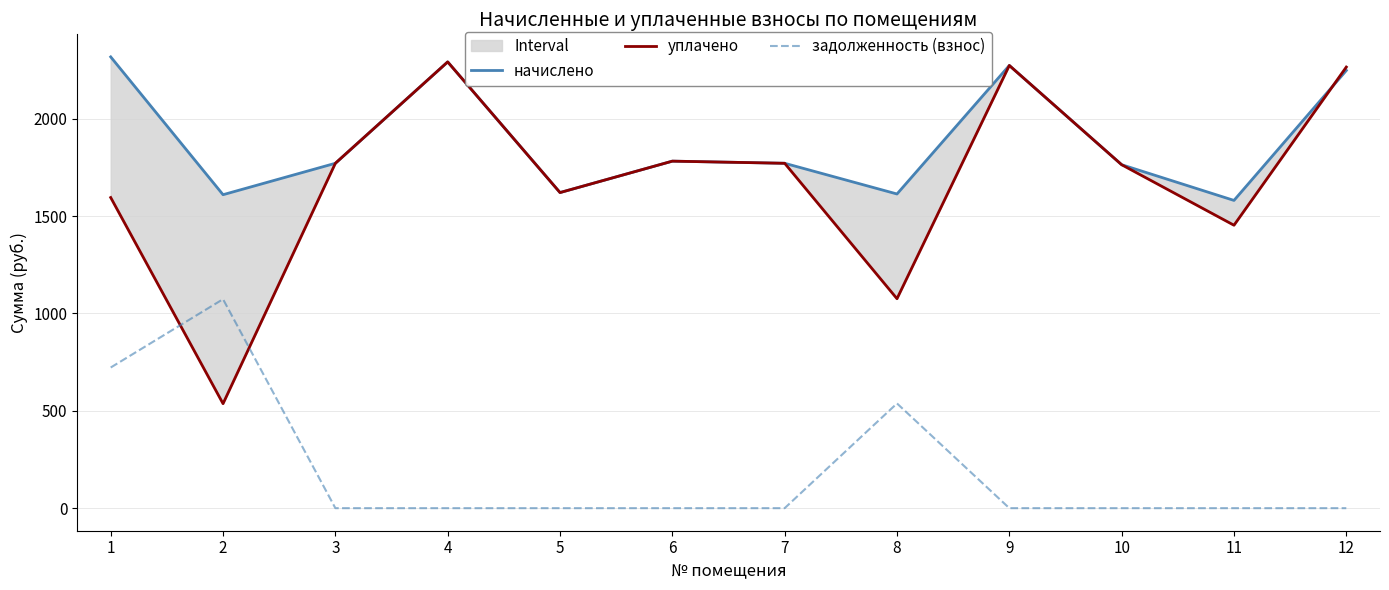

Reading left to right, what are all the values shown in this chart?

начислено: 1=2316.9	2=1609.4	3=1770.7	4=2291.2	5=1620.4	6=1781.7	7=1770.7	8=1613.0	9=2272.9	10=1763.3	11=1580.0	12=2247.3
уплачено: 1=1594.8	2=536.5	3=1770.7	4=2291.2	5=1620.4	6=1781.7	7=1770.7	8=1075.4	9=2272.9	10=1763.3	11=1452.6	12=2264.8
задолженность (взнос): 1=722.1	2=1072.9	3=0.0	4=0.0	5=0.0	6=0.0	7=0.0	8=537.7	9=0.0	10=0.0	11=0.0	12=0.0